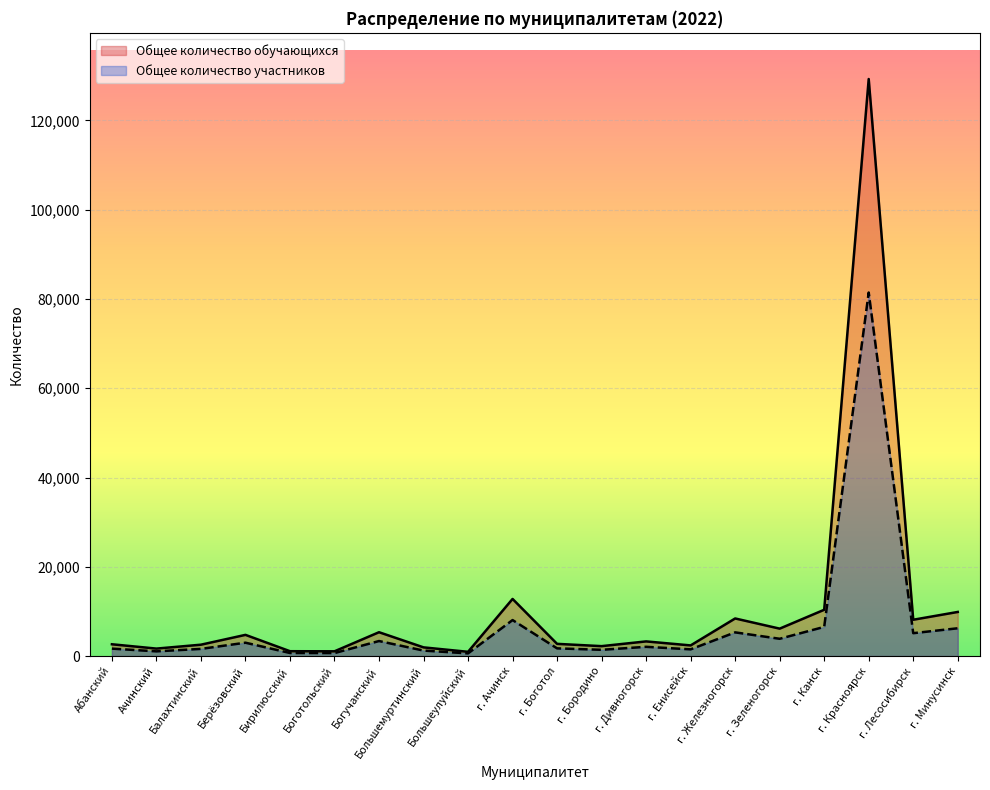

Reading left to right, transcribe all the data shown in this chart.

Общее количество обучающихся: Абанский=2638.0	Ачинский=1670.0	Балахтинский=2544.0	Берёзовский=4746.0	Бирилюсский=1084.0	Боготольский=1061.0	Богучанский=5339.0	Большемуртинский=1944.0	Большеулуйский=949.0	г. Ачинск=12797.0	г. Боготол=2731.0	г. Бородино=2219.0	г. Дивногорск=3281.0	г. Енисейск=2381.0	г. Железногорск=8421.0	г. Зеленогорск=6141.0	г. Канск=10368.0	г. Красноярск=129289.0	г. Лесосибирск=8134.0	г. Минусинск=9879.0
Общее количество участников: Абанский=1661.9	Ачинский=1052.1	Балахтинский=1602.7	Берёзовский=2990.0	Бирилюсский=682.9	Боготольский=668.4	Богучанский=3363.6	Большемуртинский=1224.7	Большеулуйский=597.9	г. Ачинск=8062.1	г. Боготол=1720.5	г. Бородино=1398.0	г. Дивногорск=2067.0	г. Енисейск=1500.0	г. Железногорск=5305.2	г. Зеленогорск=3868.8	г. Канск=6531.8	г. Красноярск=81452.1	г. Лесосибирск=5124.4	г. Минусинск=6223.8